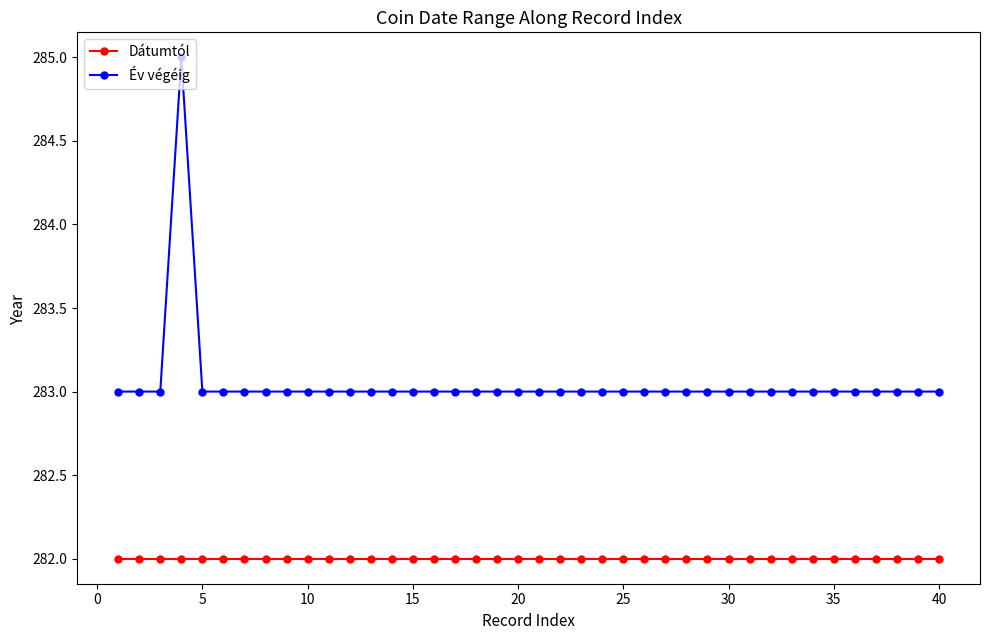

What is the value of the Dátumtól point at the 30th from the left?

282